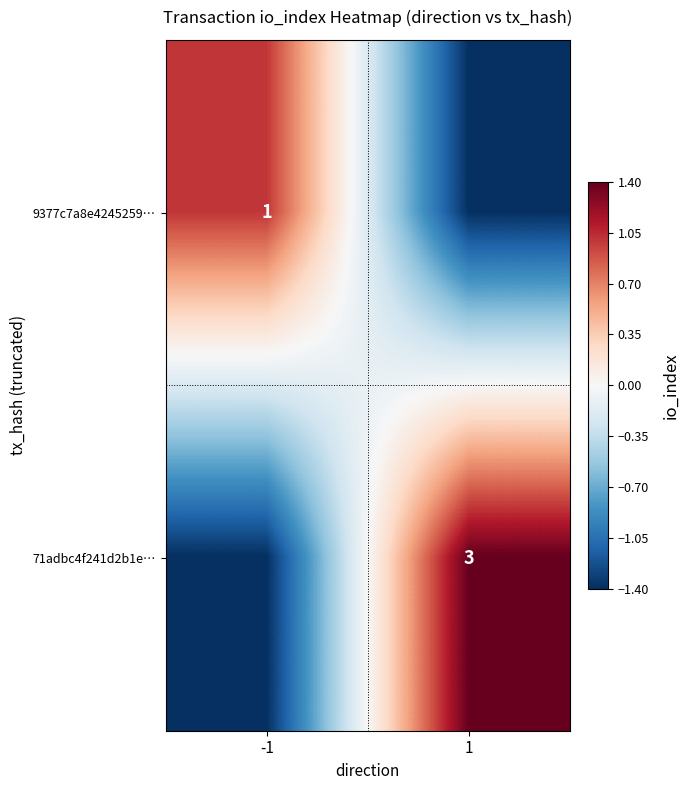

True or false: 9377c7a8e4245259… has a value of 1.0 at -1.

True